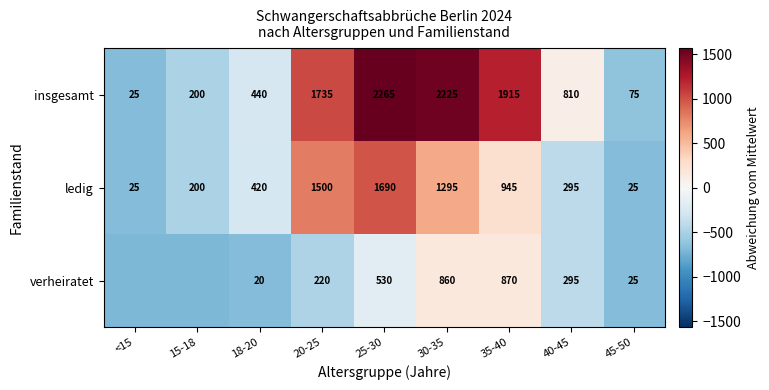

Is the value of insgesamt at 18-20 greater than the value of ledig at 35-40?

No